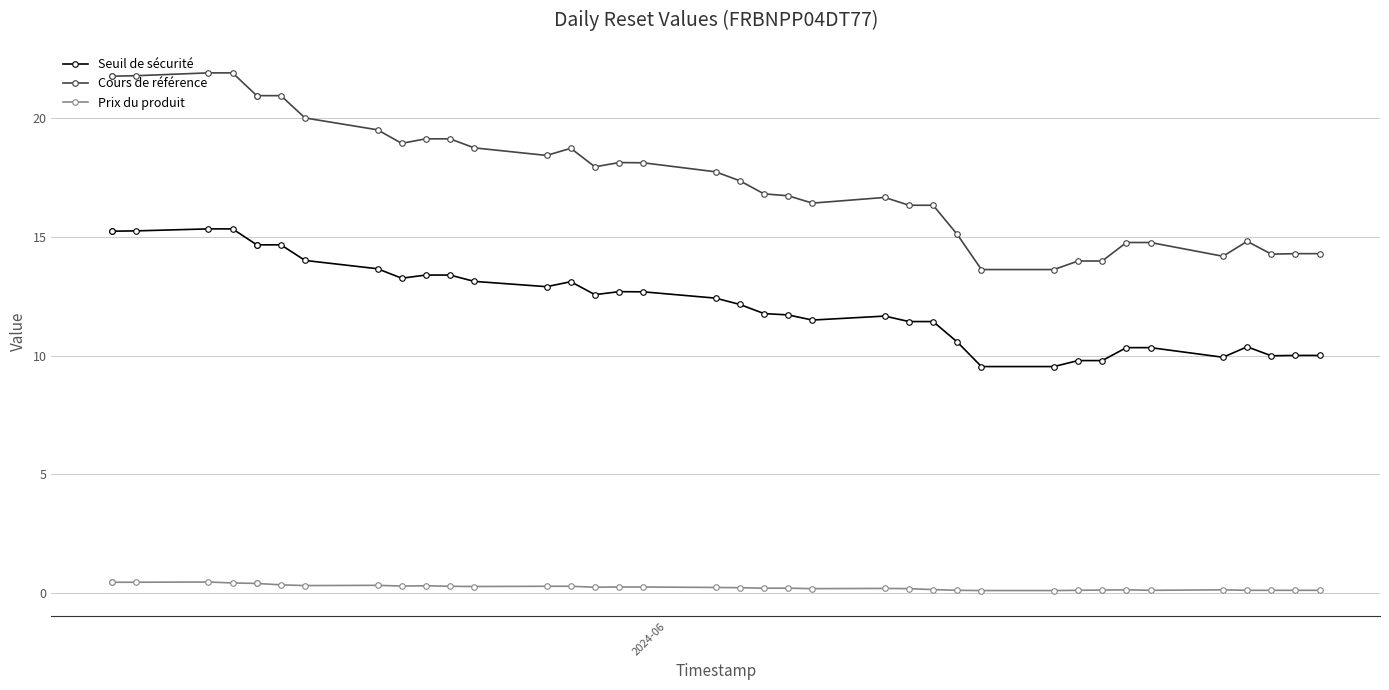

In Prix du produit, how many points are higher than both neighbors (excluding endpoints)?

6